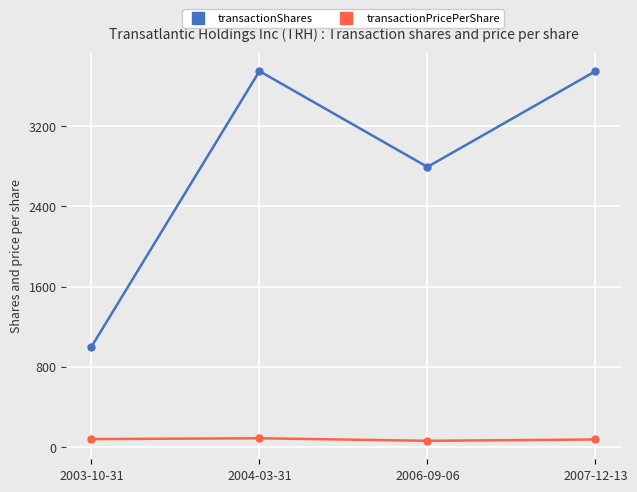

In transactionShares, how many points are lower than both neighbors (excluding endpoints)?

1